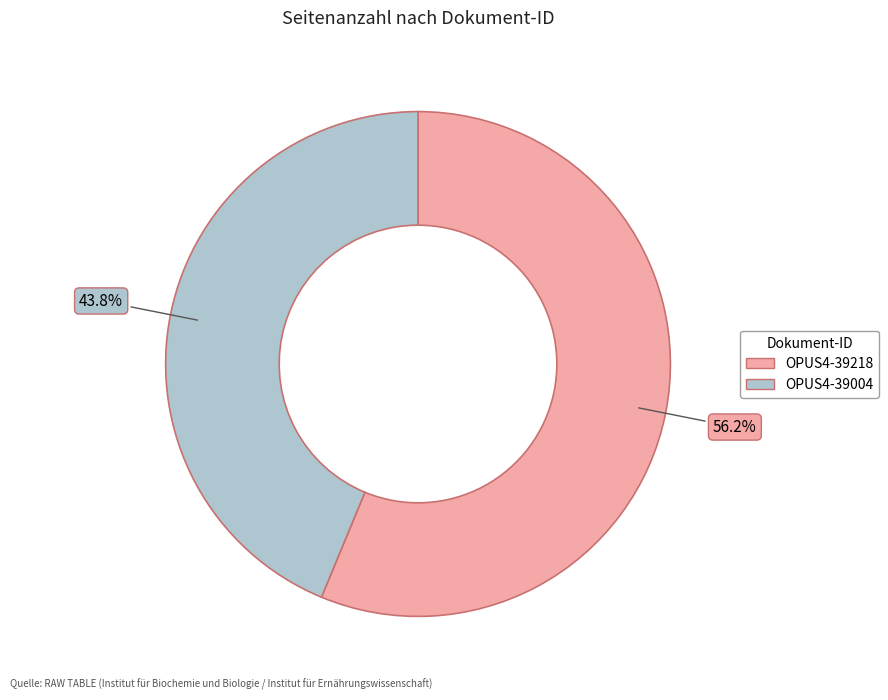

What is the smallest slice in the pie chart?

OPUS4-39004